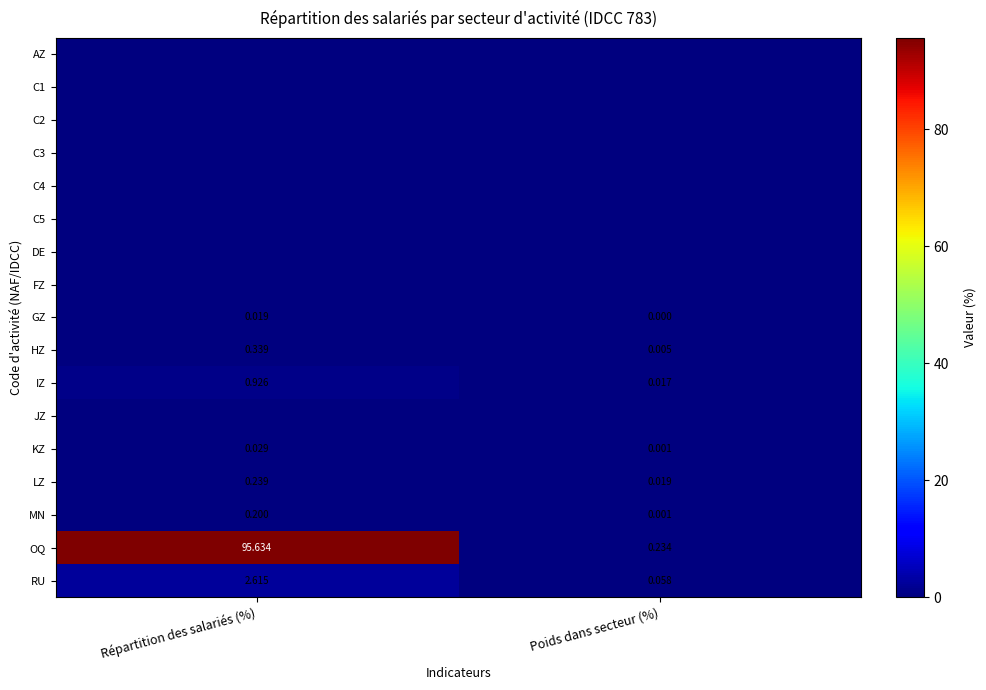

Which category has the highest value in the LZ series?

Répartition des salariés (%)